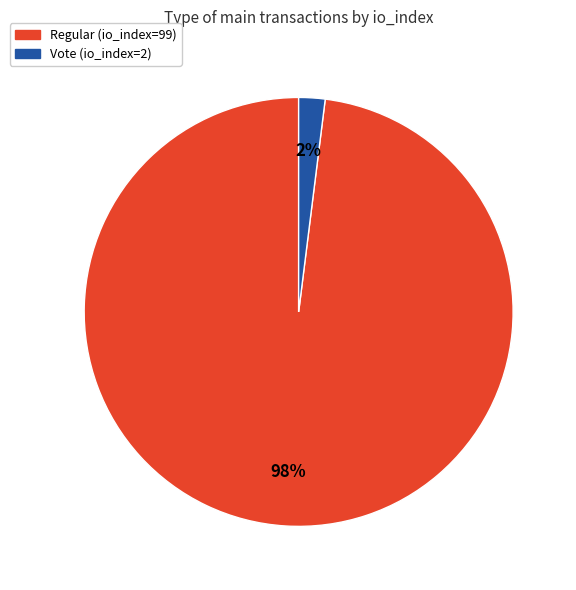

Which category has the smallest portion of the pie?

Vote (io_index=2)